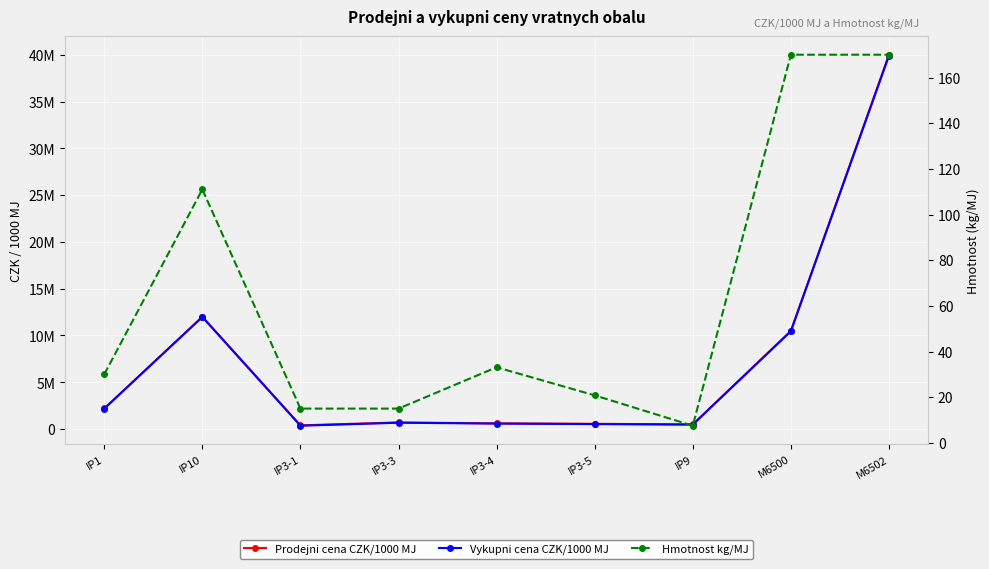

Rank the categories by Hmotnost kg/MJ value from highest to lowest.

M6500, M6502, IP10, IP3-4, IP1, IP3-5, IP3-1, IP3-3, IP9